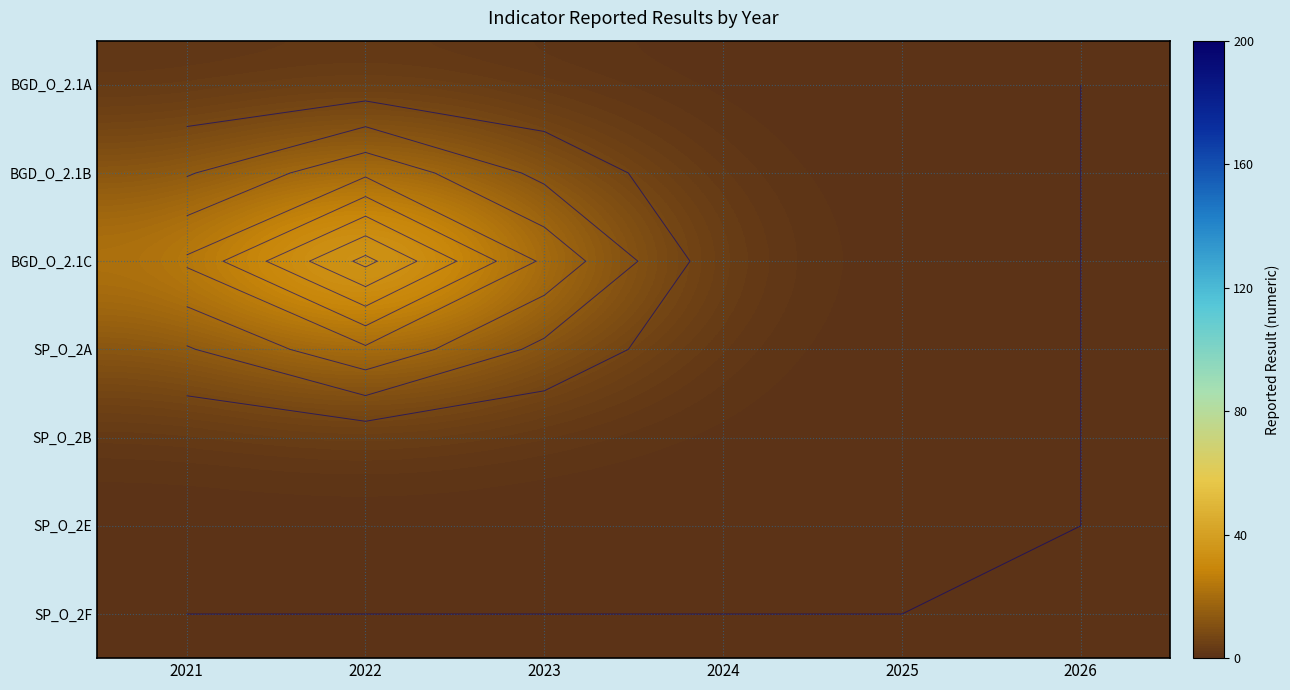

At which category is the sum across all series the highest?

2022